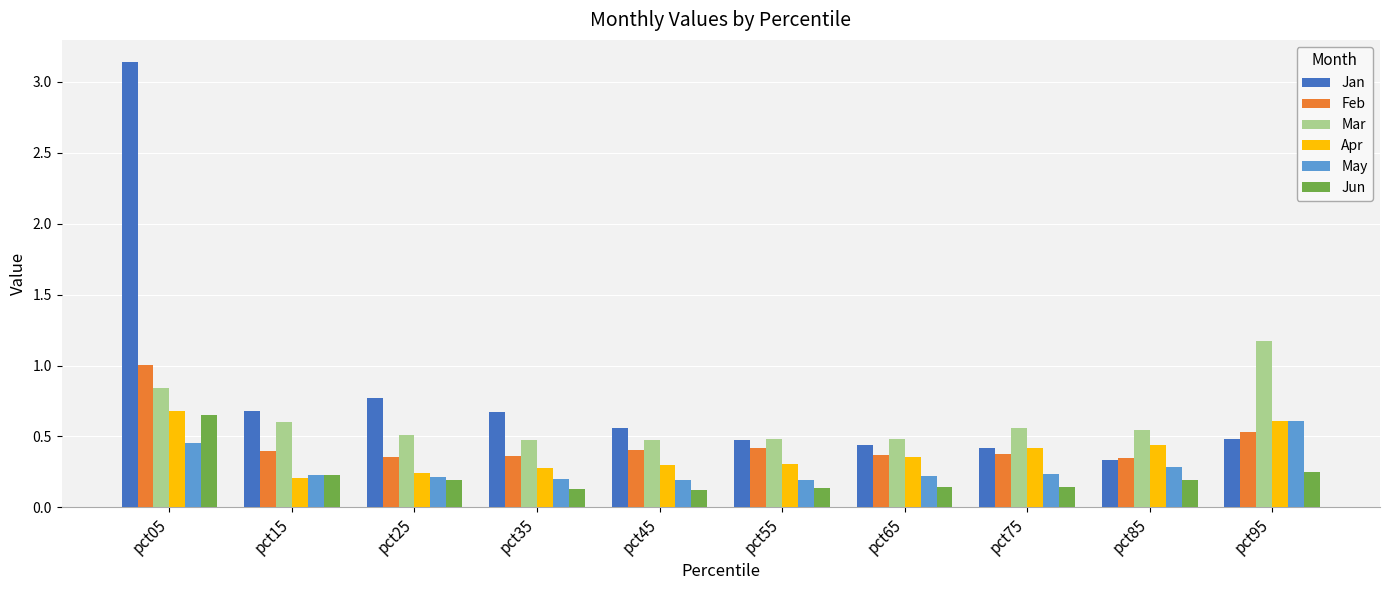

Count the number of data series in this chart.

6